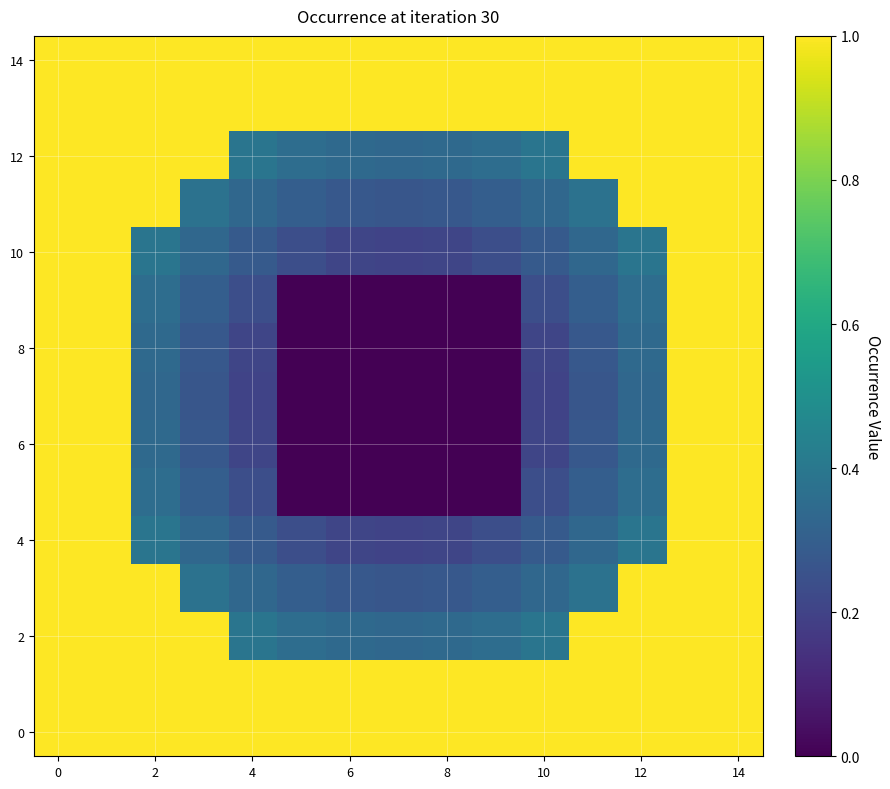

At how many categories does at least one series exceed 0?

15